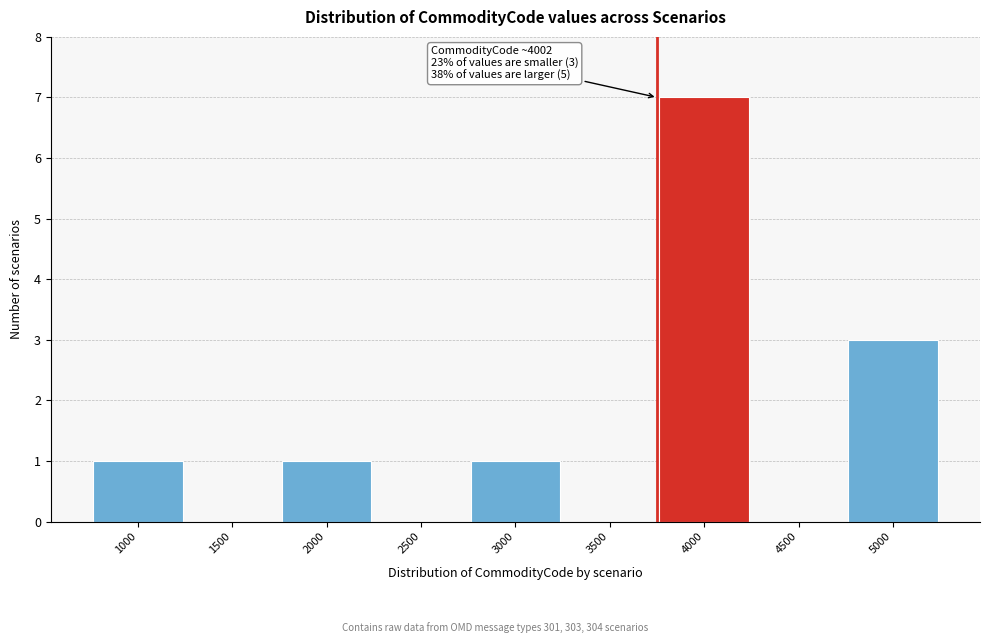

Reading left to right, what are all the values shown in this chart?

1000=1	1500=0	2000=1	2500=0	3000=1	3500=0	4000=7	4500=0	5000=3